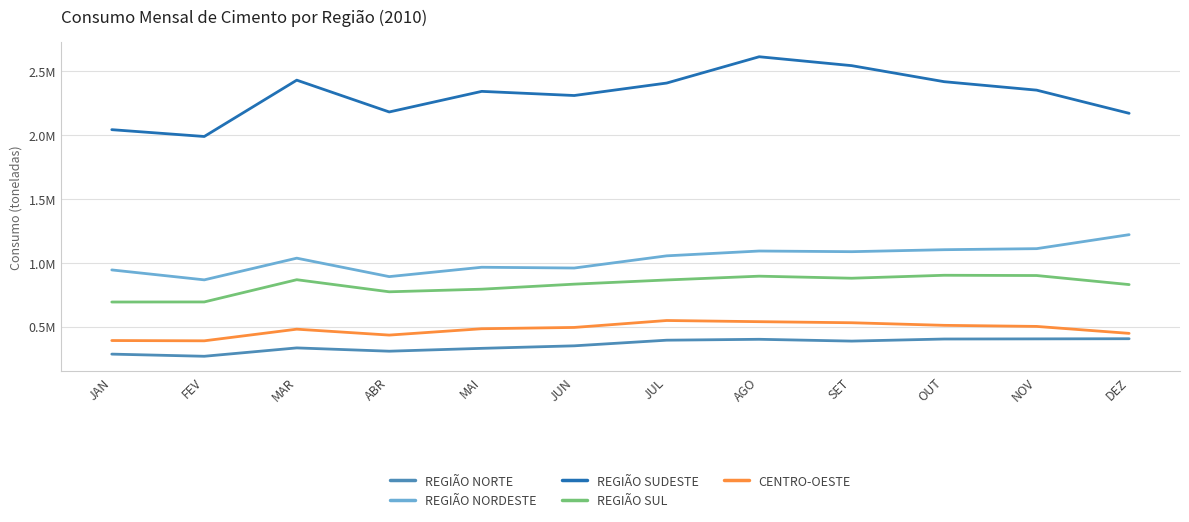

Rank the series at OUT from highest to lowest value.

REGIÃO SUDESTE, REGIÃO NORDESTE, REGIÃO SUL, CENTRO-OESTE, REGIÃO NORTE